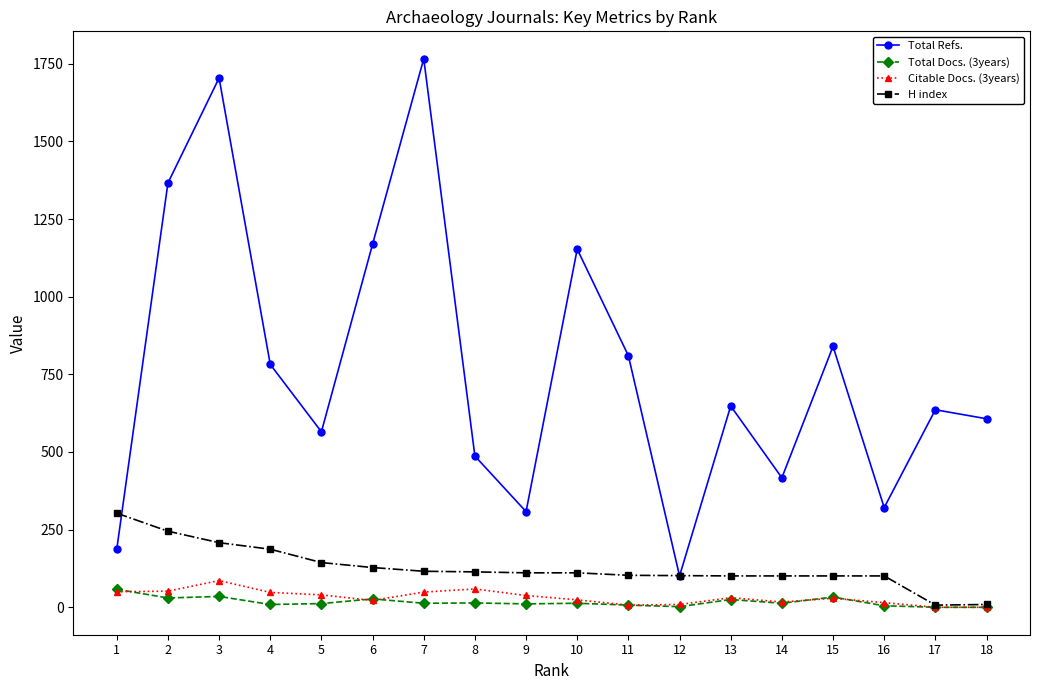

At which category does Total Refs. reach its first local valley?

5